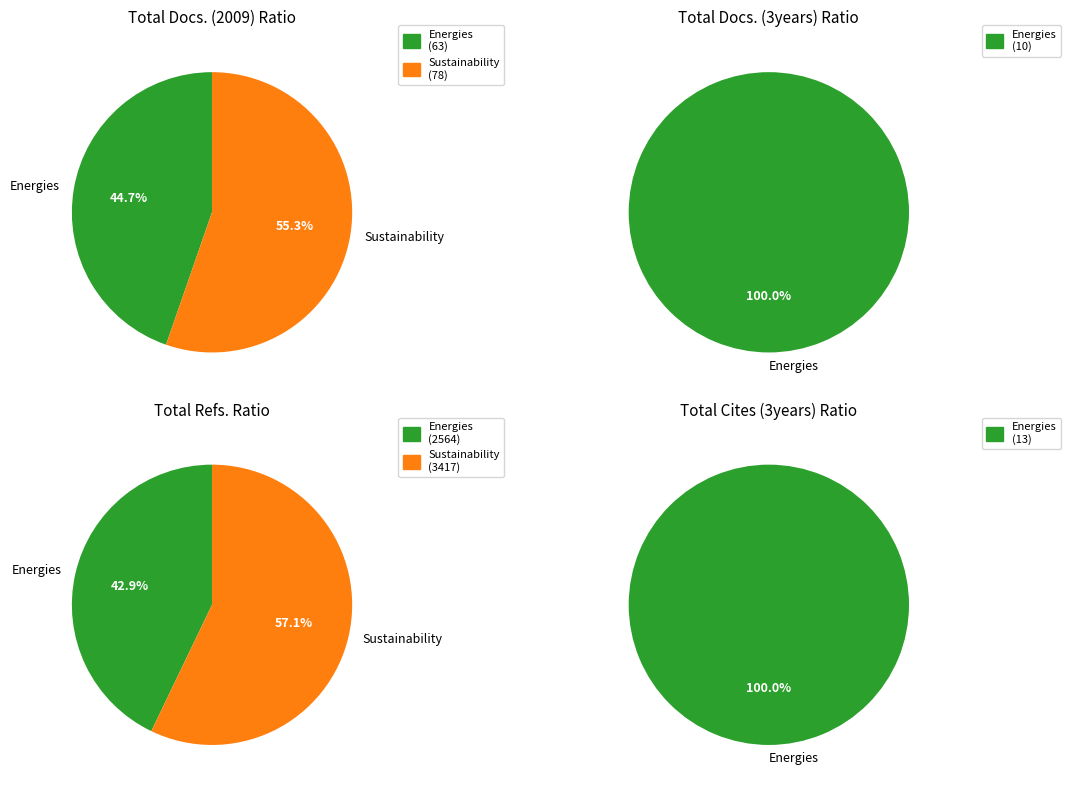

What percentage do Sustainability and Energies together represent?

100.0%